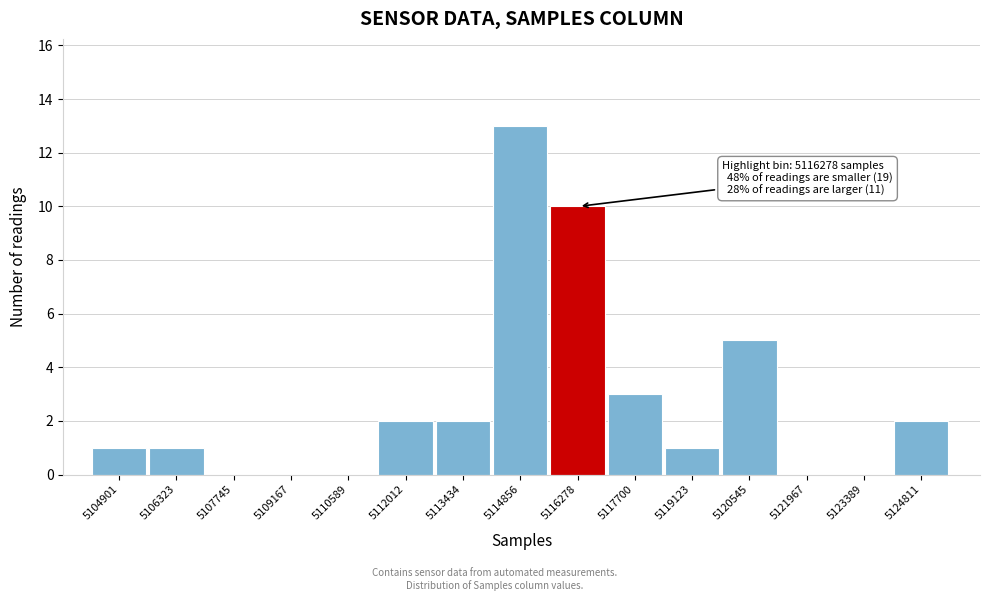

Reading left to right, transcribe all the data shown in this chart.

5104901=1	5106323=1	5107745=0	5109167=0	5110589=0	5112012=2	5113434=2	5114856=13	5116278=10	5117700=3	5119123=1	5120545=5	5121967=0	5123389=0	5124811=2